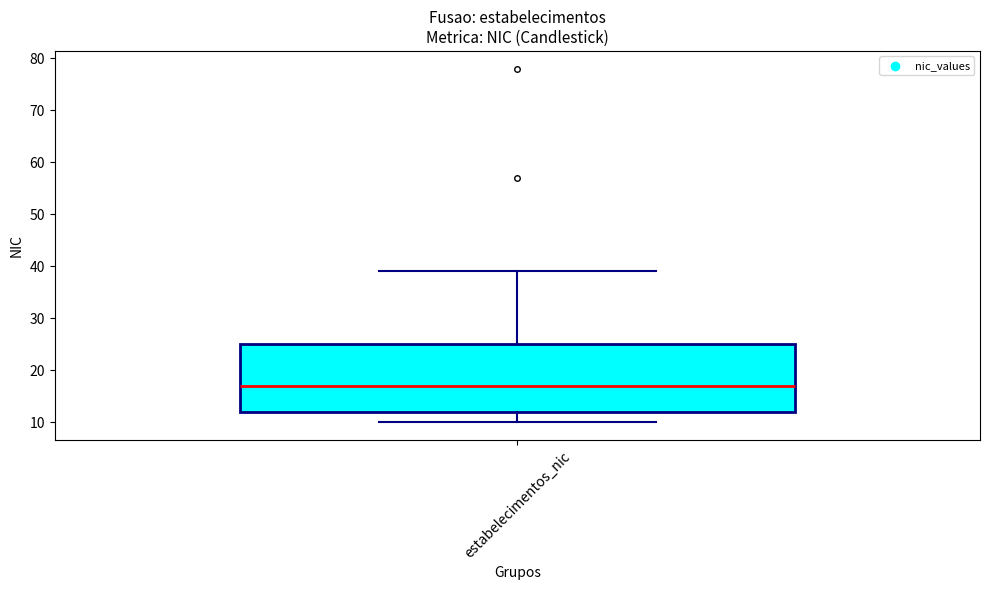

Read this box plot against the y-axis: the position of the median line, the range covered by the box, and the ends of both whiskers. The values are not printed on the chart, so give them approximately, as read against the axis.

median 17, box 12 to 25, whiskers 10 to 39